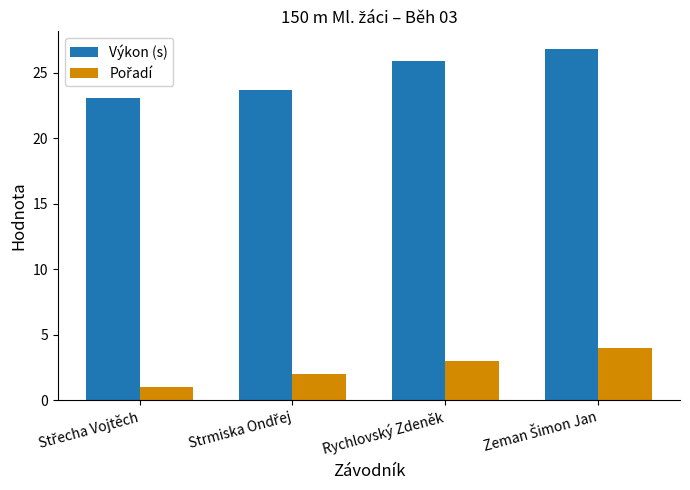

What is the difference between the maximum and minimum values in the Výkon (s) series?

3.8